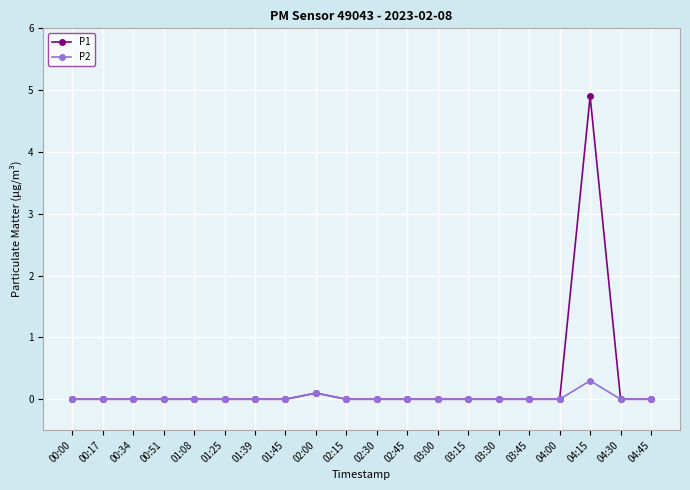

At which category does the chart reach its peak across all series?

04:15